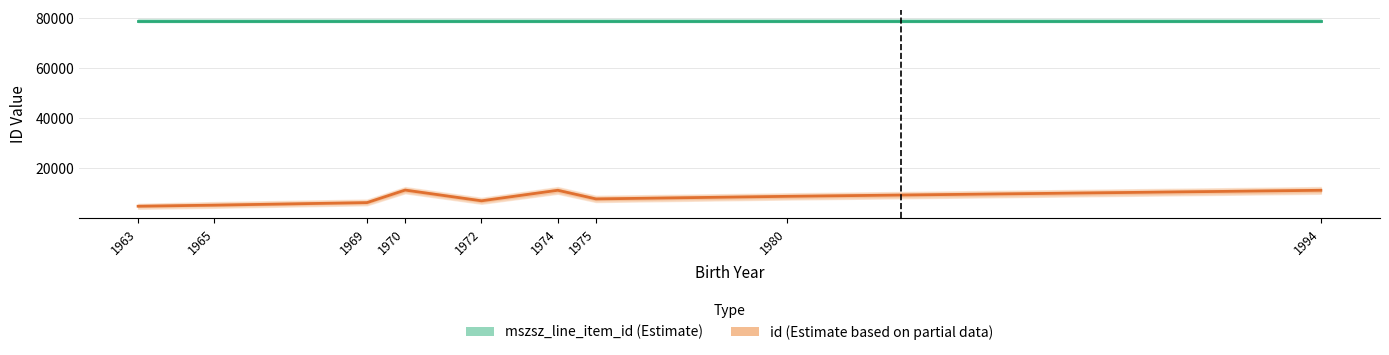

Does the chart have visible grid lines?

Yes